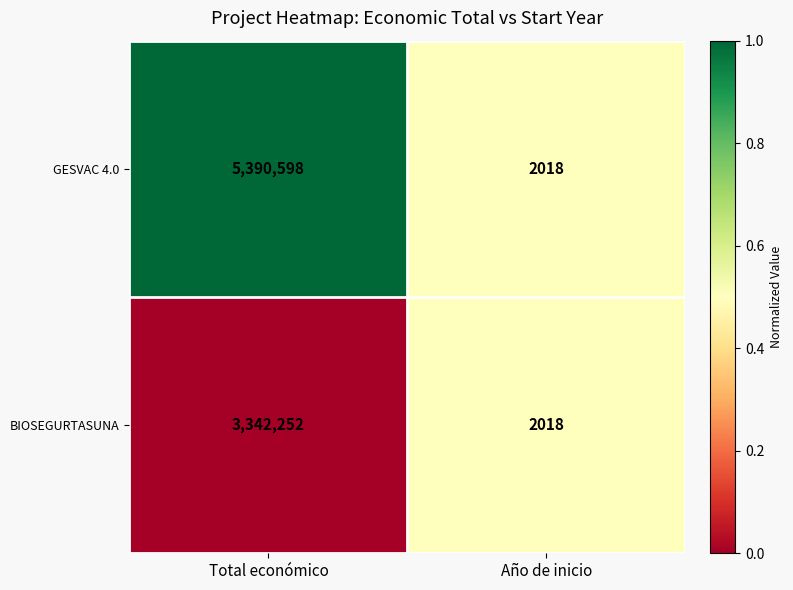

Reading left to right, transcribe all the data shown in this chart.

GESVAC 4.0: 5390598	2018
BIOSEGURTASUNA: 3342252	2018